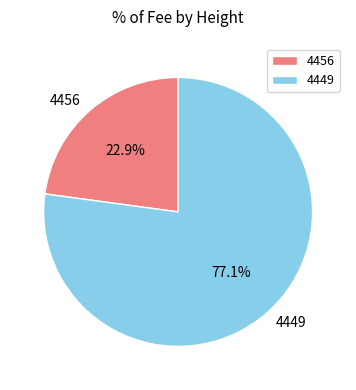

To the nearest percent, what is the combined percentage of 4449 and 4456?

100%